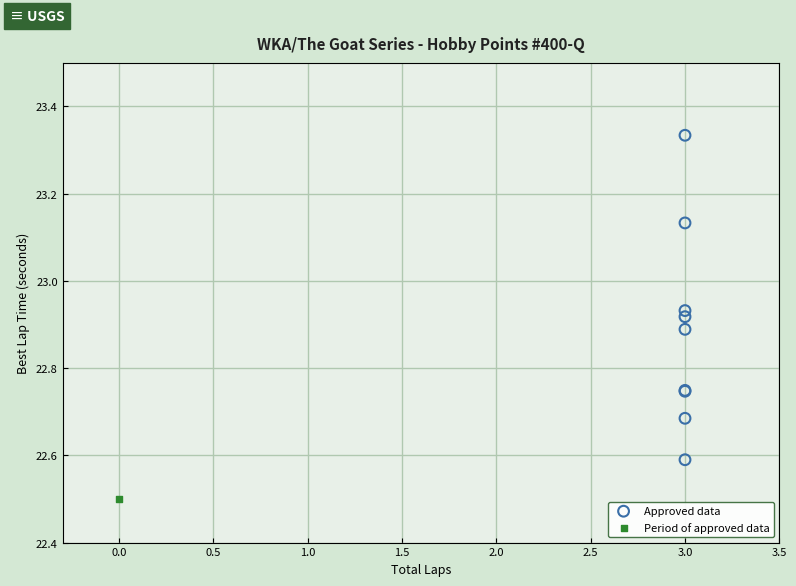

What are all the series names shown in the legend?

Approved data, Period of approved data